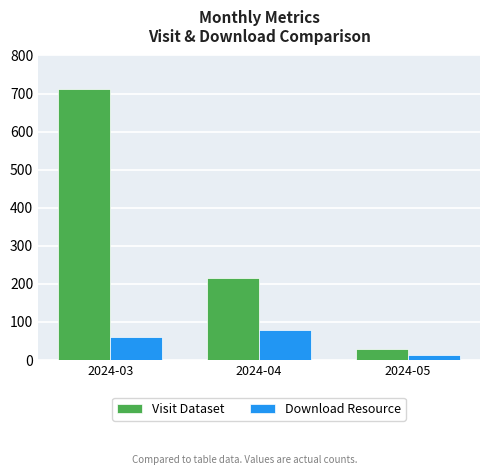

What is the maximum value for Visit Dataset?

713